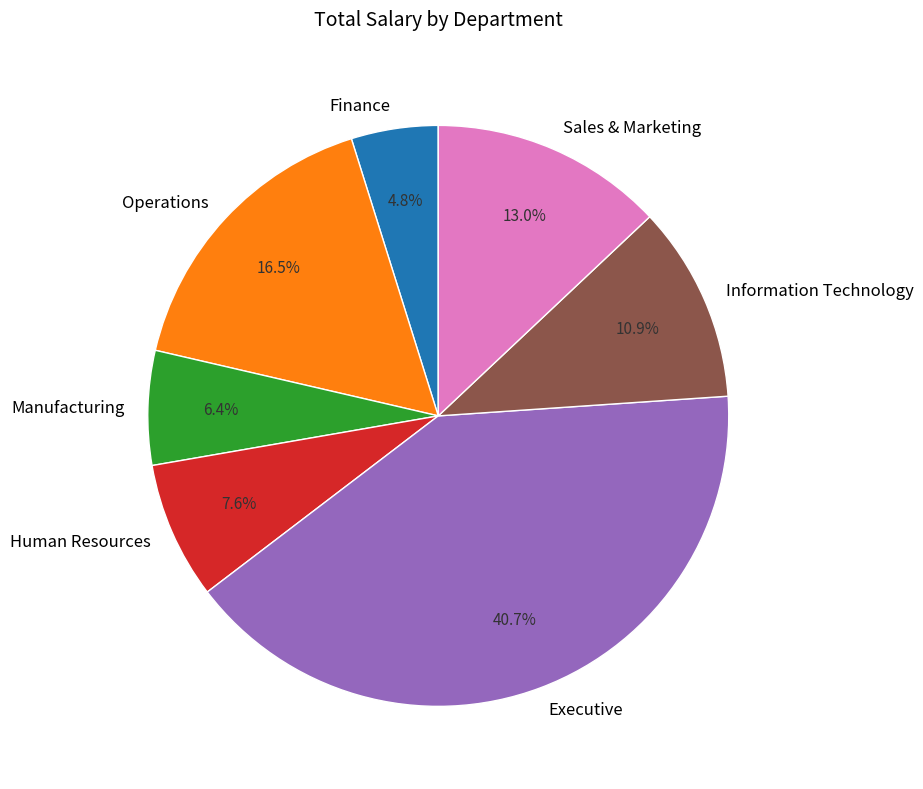

Which category has the smallest portion of the pie?

Finance